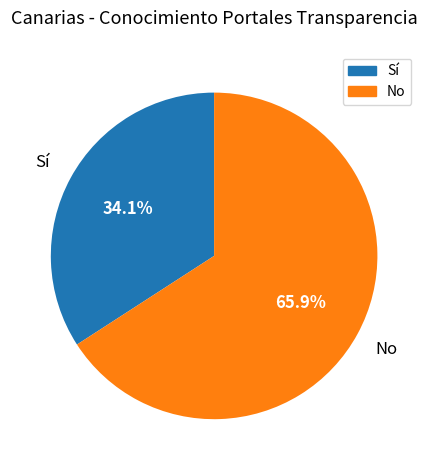

Is it true that Sí is 45% of the pie?

False